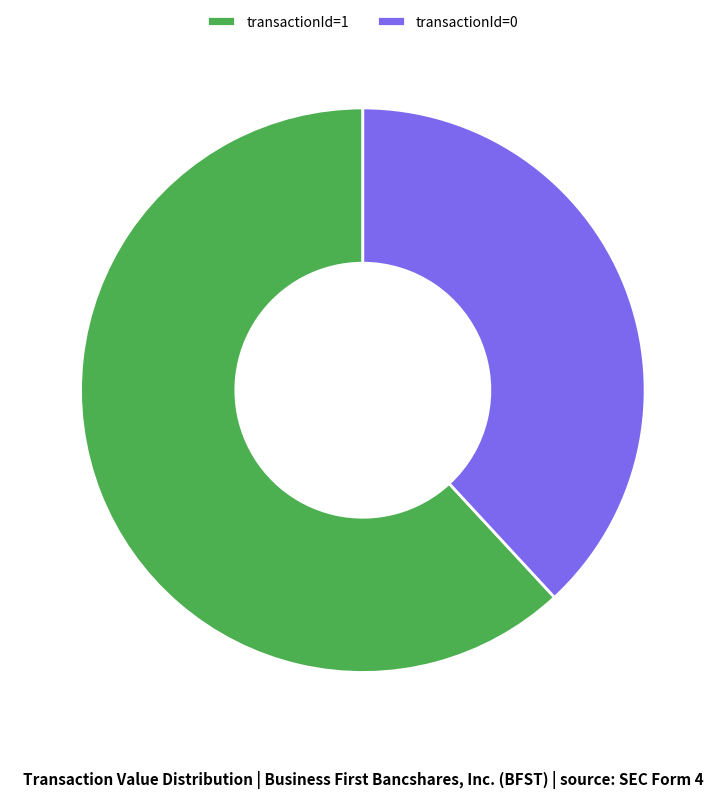

Combined, do transactionId=0 and transactionId=1 account for over 50%?

Yes